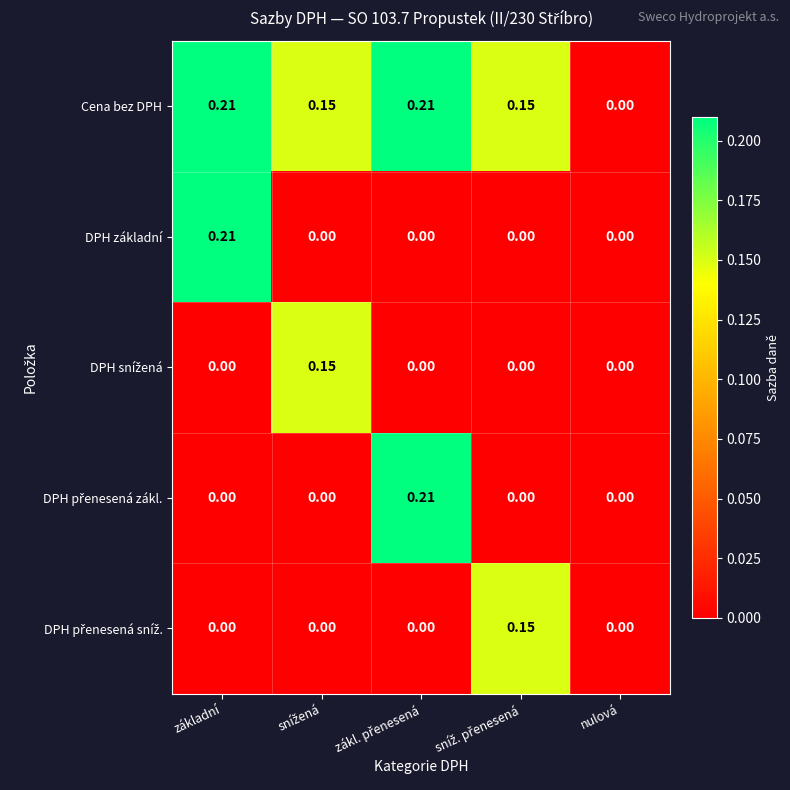

Which series has the largest total across all categories?

Cena bez DPH